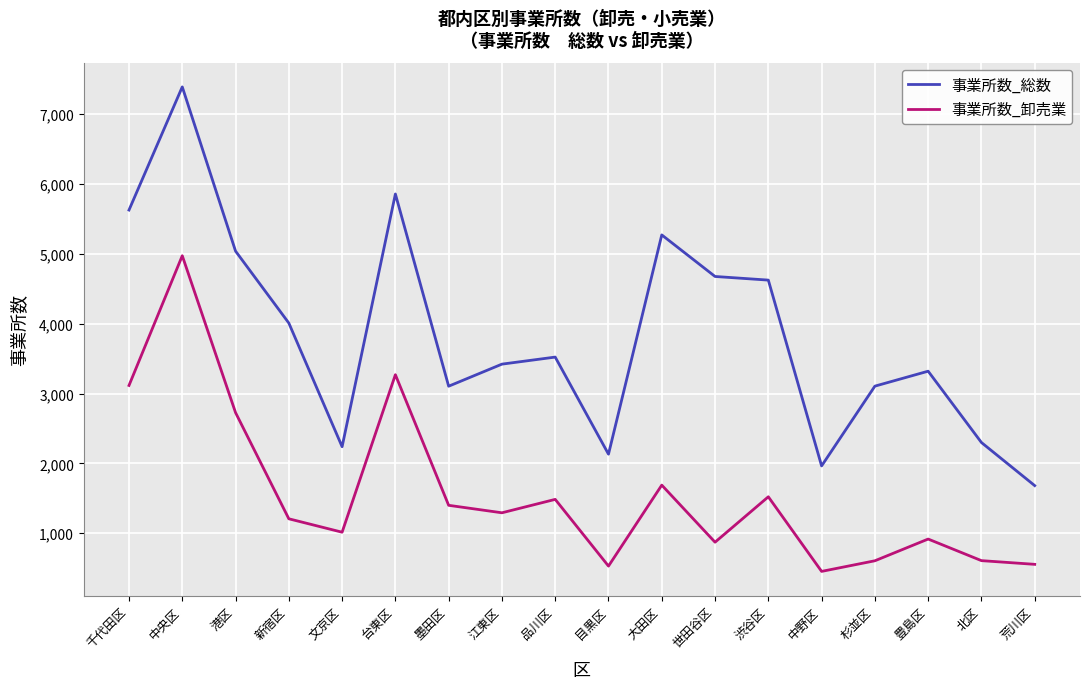

The 事業所数_卸売業 series shows 454 at 中野区. True or false?

True